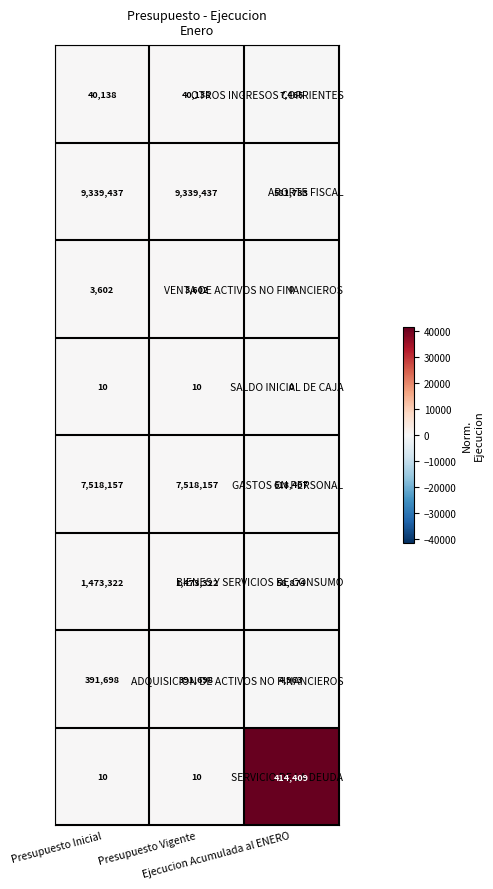

What is the sum of all APORTE FISCAL values?

19260607